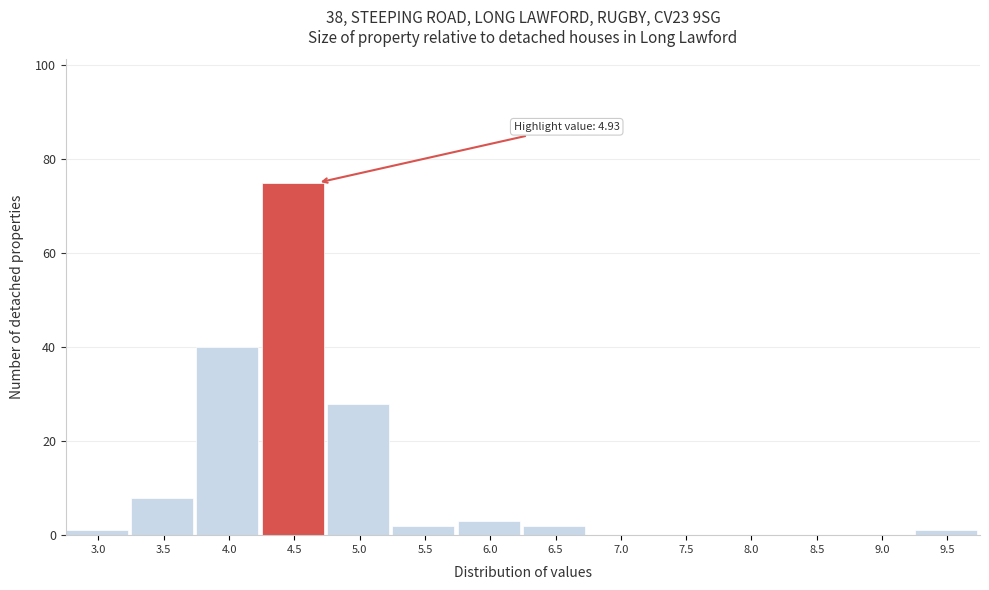

Reading left to right, transcribe all the data shown in this chart.

3.0=1	3.5=8	4.0=40	4.5=75	5.0=28	5.5=2	6.0=3	6.5=2	7.0=0	7.5=0	8.0=0	8.5=0	9.0=0	9.5=1